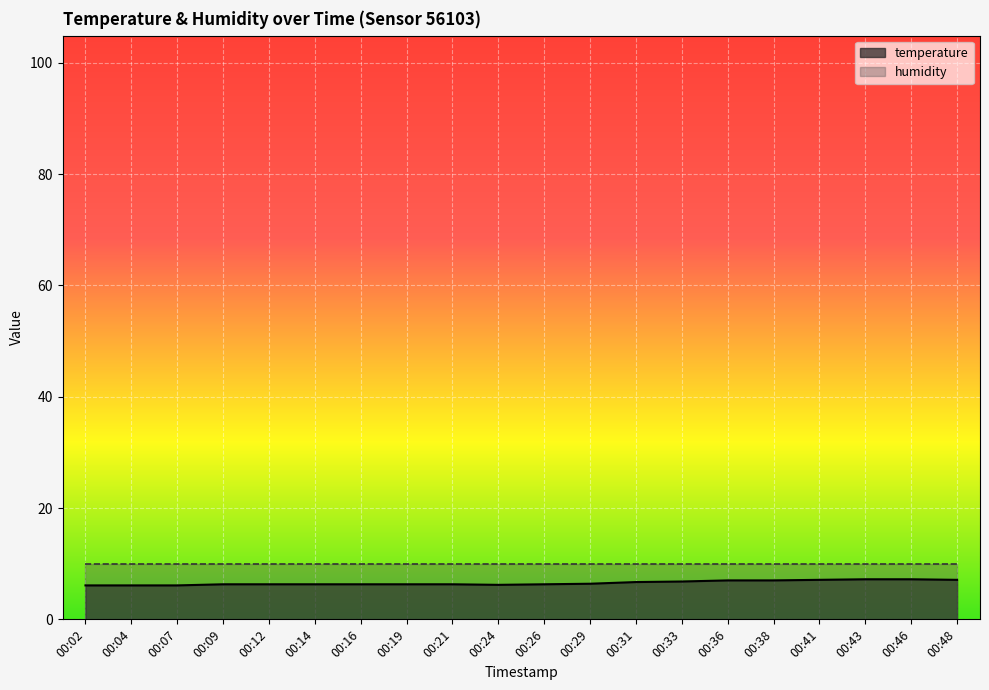

What is the ratio of the value at 00:21 to the value at 00:31?

0.9